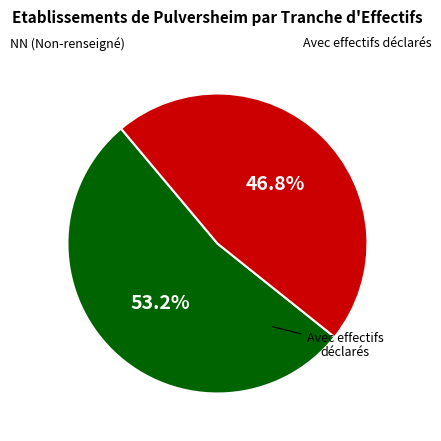

Is there a majority slice in this chart?

Yes